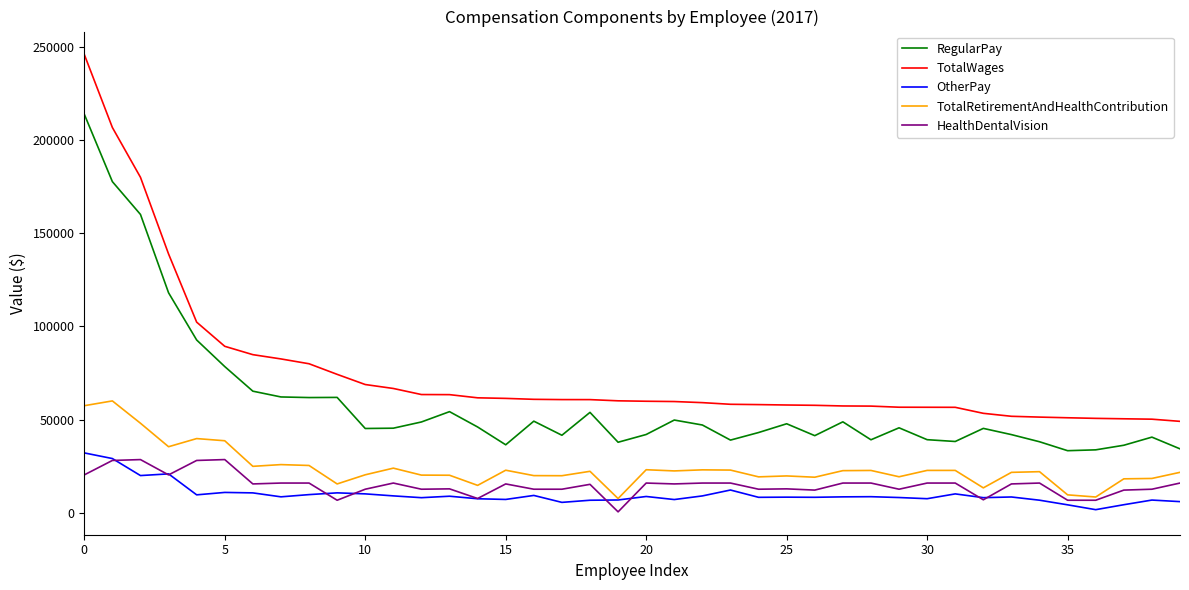

Which series has the largest total across all categories?

TotalWages